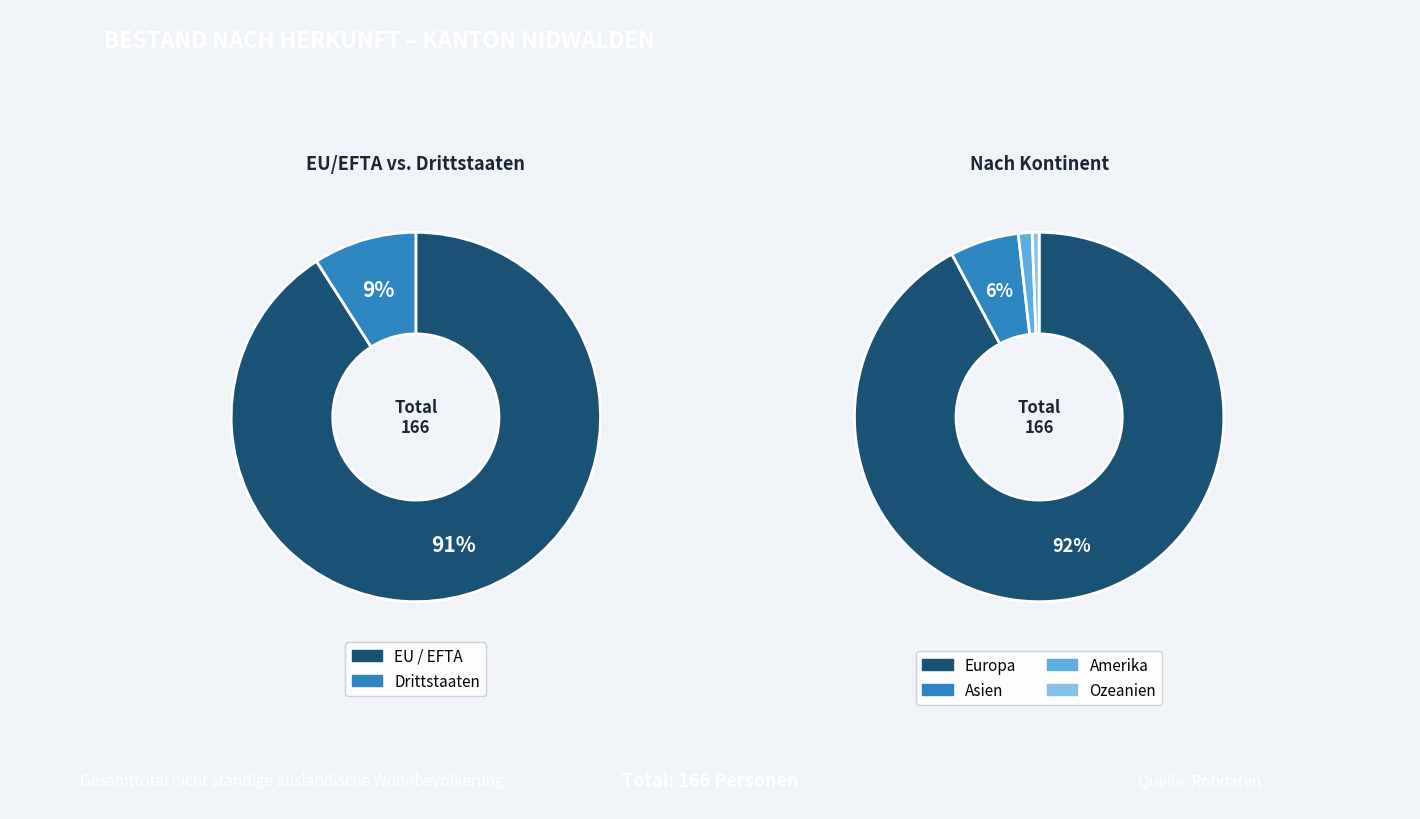

To the nearest percent, what is the combined percentage of Drittstaaten and EU / EFTA?

100%